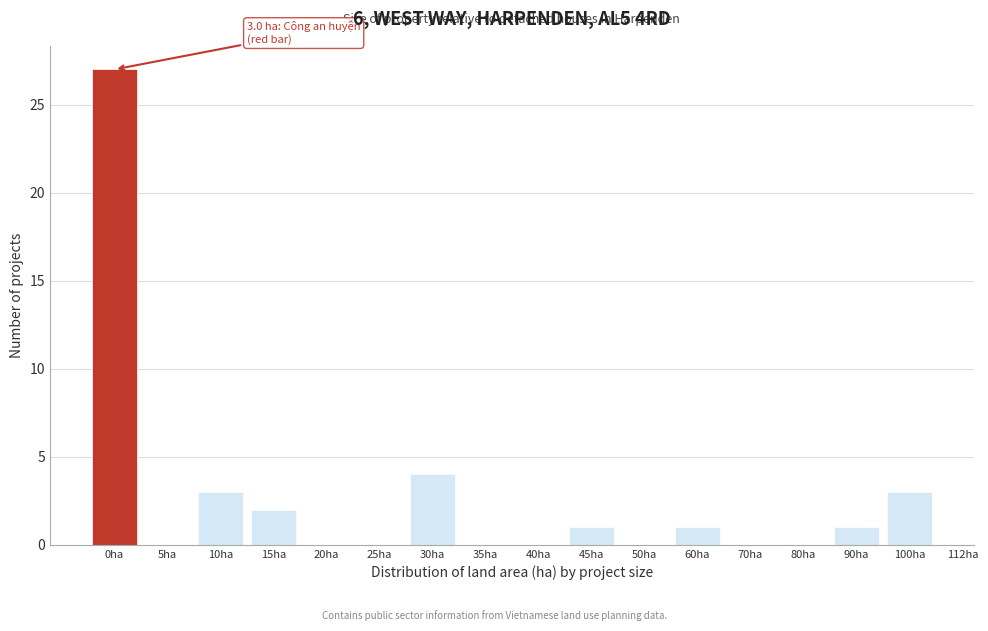

Reading left to right, what are all the values shown in this chart?

0ha=27	5ha=0	10ha=3	15ha=2	20ha=0	25ha=0	30ha=4	35ha=0	40ha=0	45ha=1	50ha=0	60ha=1	70ha=0	80ha=0	90ha=1	100ha=3